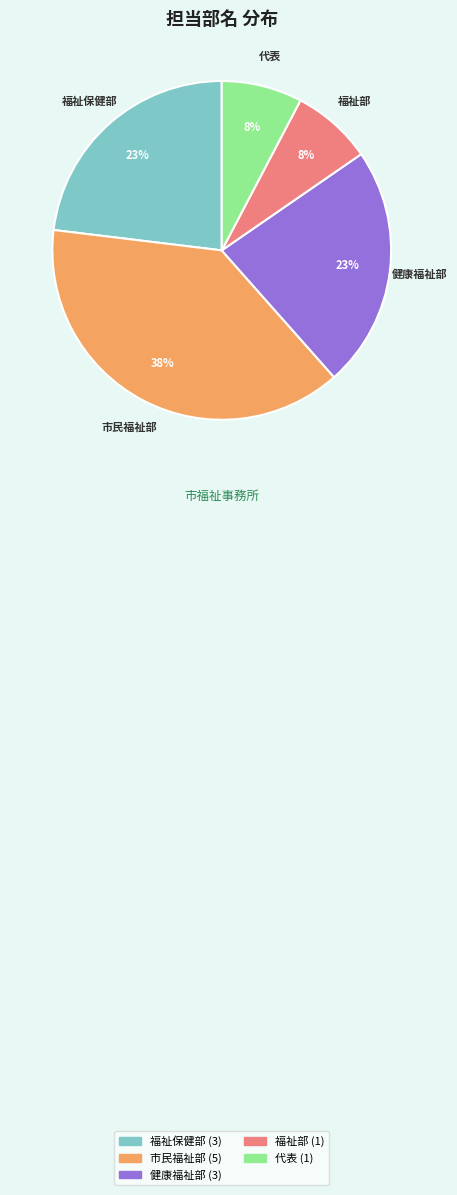

To the nearest percent, what percentage of the pie is 市民福祉部?

38%